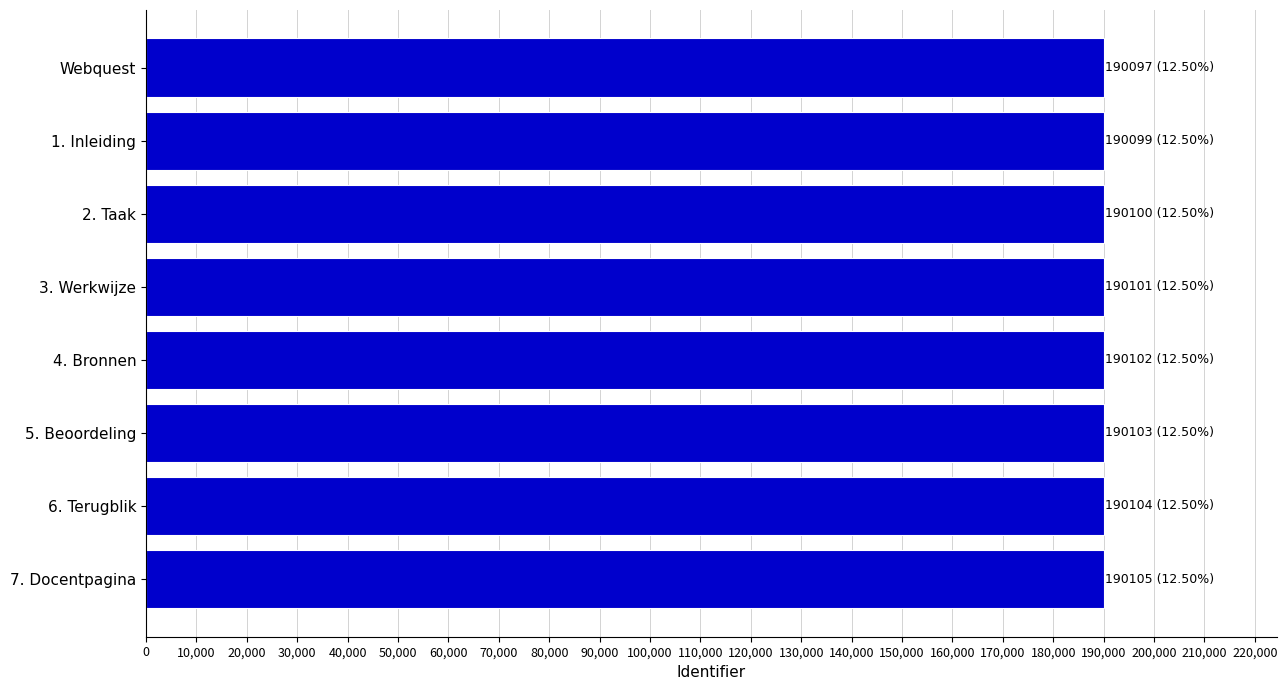

What is the label of the 7th bar from the top?

6. Terugblik